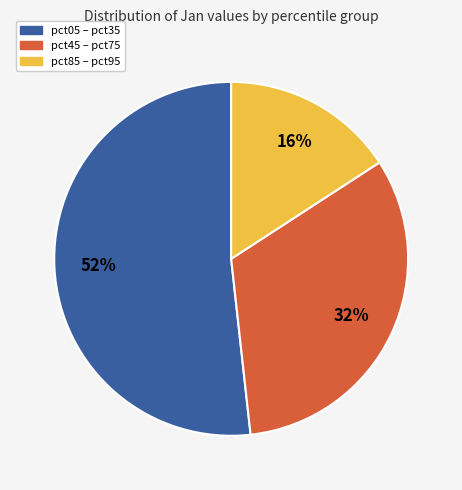

How many segments does this pie chart have?

3